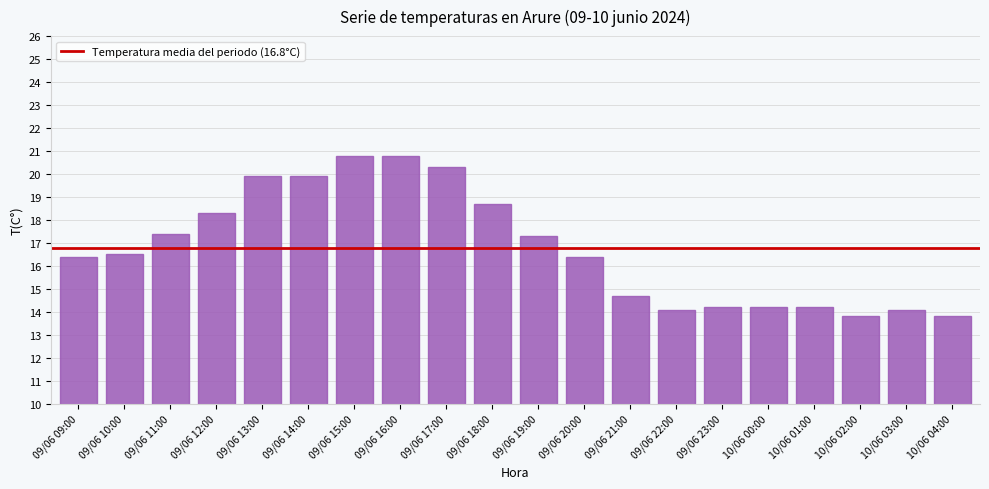

Reading right to left, what are all the values shown in this chart?

10/06 04:00=13.8	10/06 03:00=14.1	10/06 02:00=13.8	10/06 01:00=14.2	10/06 00:00=14.2	09/06 23:00=14.2	09/06 22:00=14.1	09/06 21:00=14.7	09/06 20:00=16.4	09/06 19:00=17.3	09/06 18:00=18.7	09/06 17:00=20.3	09/06 16:00=20.8	09/06 15:00=20.8	09/06 14:00=19.9	09/06 13:00=19.9	09/06 12:00=18.3	09/06 11:00=17.4	09/06 10:00=16.5	09/06 09:00=16.4